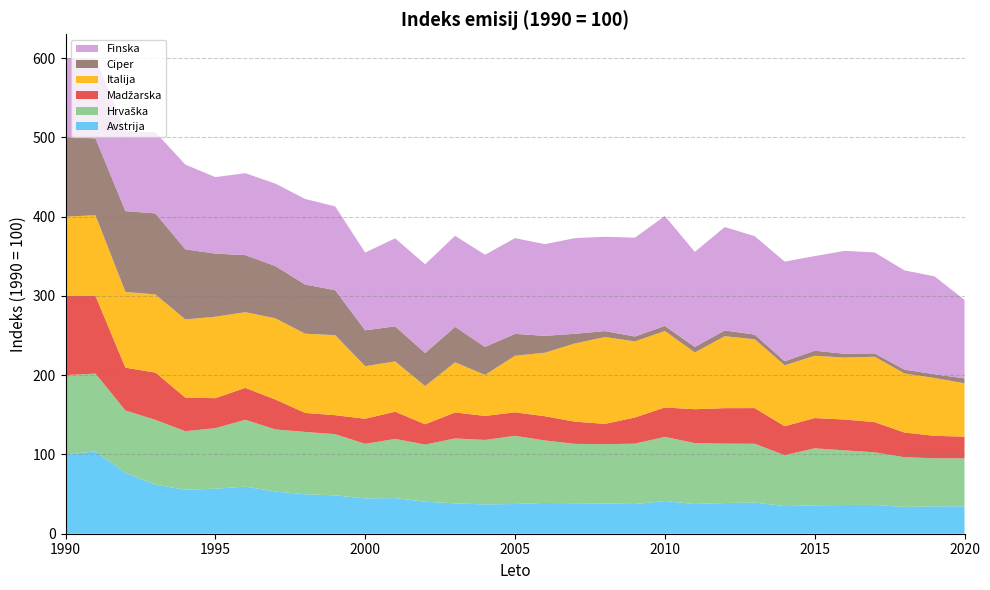

Reading left to right, list all the values displayed in this chart.

Avstrija: 1990=100.0	1991=103.9	1992=76.7	1993=61.9	1994=55.6	1995=56.8	1996=59.4	1997=53.2	1998=49.8	1999=48.4	2000=44.6	2001=45.0	2002=40.4	2003=38.3	2004=37.0	2005=37.5	2006=38.8	2007=38.5	2008=38.2	2009=37.4	2010=41.2	2011=37.5	2012=38.7	2013=39.3	2014=34.8	2015=35.9	2016=36.3	2017=36.3	2018=33.8	2019=34.6	2020=34.7
Hrvaška: 1990=100.0	1991=98.1	1992=78.7	1993=81.8	1994=73.7	1995=76.4	1996=84.4	1997=78.3	1998=78.6	1999=77.2	2000=68.8	2001=74.6	2002=72.1	2003=81.9	2004=81.3	2005=86.0	2006=78.8	2007=74.9	2008=74.8	2009=76.2	2010=80.9	2011=76.8	2012=75.0	2013=74.2	2014=64.3	2015=71.9	2016=68.9	2017=66.4	2018=62.7	2019=60.6	2020=60.4
Madžarska: 1990=100.0	1991=98.0	1992=53.9	1993=59.6	1994=42.4	1995=37.8	1996=40.2	1997=37.8	1998=23.9	1999=23.9	2000=31.6	2001=34.3	2002=25.6	2003=32.8	2004=30.3	2005=29.6	2006=30.6	2007=28.0	2008=25.6	2009=33.0	2010=37.1	2011=42.7	2012=44.8	2013=45.0	2014=36.6	2015=38.1	2016=38.9	2017=38.1	2018=31.1	2019=28.4	2020=27.4
Italija: 1990=100.0	1991=101.7	1992=95.6	1993=98.5	1994=98.6	1995=102.8	1996=95.5	1997=102.4	1998=100.0	1999=100.9	2000=66.3	2001=63.4	2002=48.2	2003=63.2	2004=51.8	2005=71.3	2006=80.1	2007=98.7	2008=109.6	2009=96.0	2010=96.4	2011=71.6	2012=90.7	2013=86.8	2014=76.9	2015=78.6	2016=78.2	2017=82.5	2018=74.5	2019=73.0	2020=67.3
Ciper: 1990=100.0	1991=97.1	1992=101.9	1993=102.2	1994=88.4	1995=79.6	1996=72.0	1997=65.9	1998=62.0	1999=56.8	2000=45.2	2001=44.3	2002=41.7	2003=44.7	2004=35.2	2005=27.6	2006=21.3	2007=12.2	2008=7.5	2009=6.1	2010=6.4	2011=6.9	2012=7.2	2013=5.9	2014=5.0	2015=6.4	2016=4.8	2017=4.2	2018=4.8	2019=4.7	2020=6.2
Finska: 1990=100.0	1991=100.8	1992=101.0	1993=102.5	1994=106.9	1995=96.5	1996=103.3	1997=104.0	1998=108.0	1999=105.6	2000=98.1	2001=111.0	2002=111.9	2003=114.9	2004=116.4	2005=120.7	2006=115.6	2007=120.7	2008=118.9	2009=124.7	2010=138.7	2011=119.9	2012=130.5	2013=124.1	2014=125.8	2015=119.4	2016=129.8	2017=127.3	2018=125.2	2019=123.5	2020=99.0